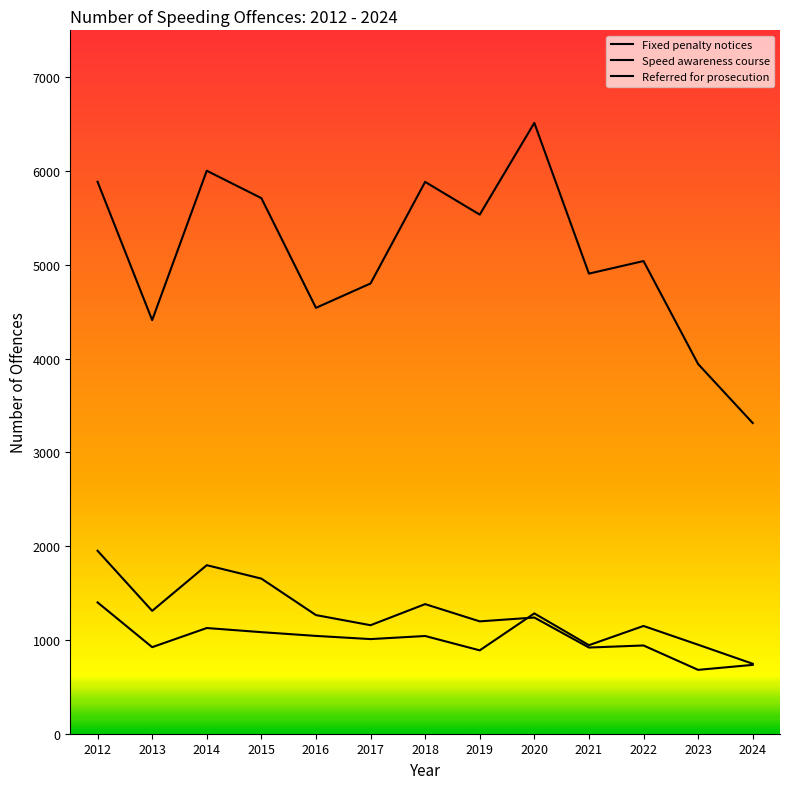

Is this an area chart (filled region under the line)?

No